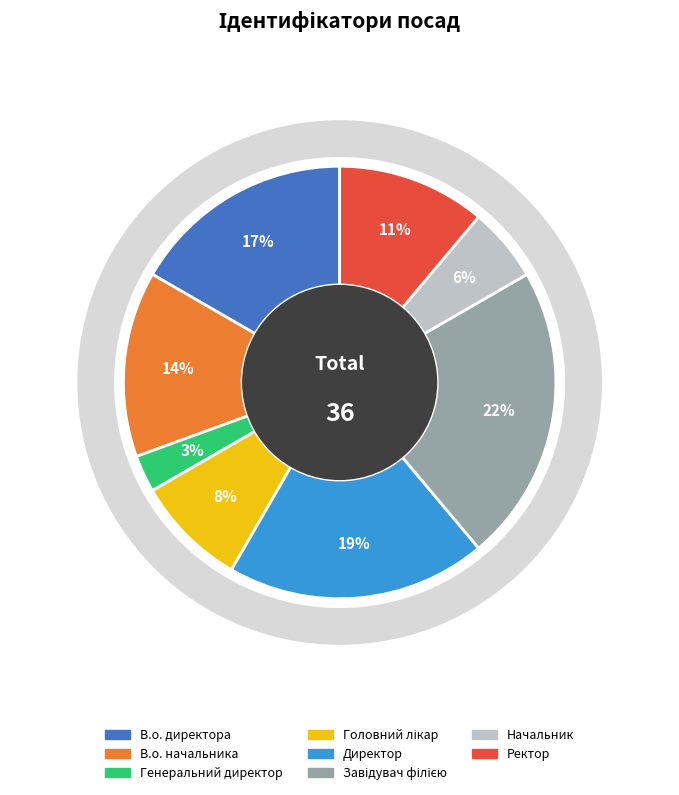

How much of the chart is everything except Головний лікар?

91.7%